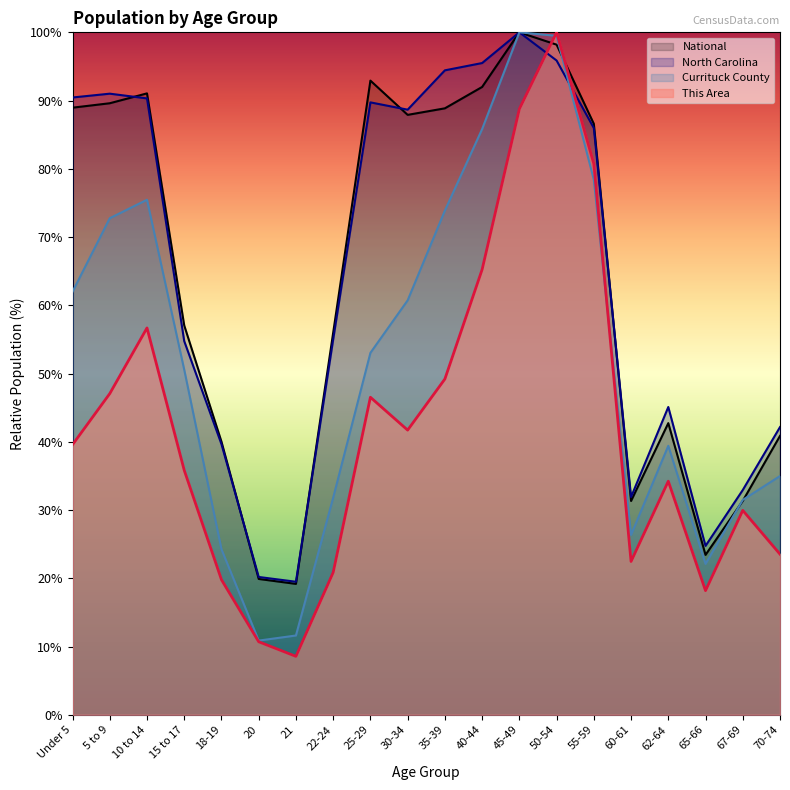

How many intersections are there between North Carolina and Currituck County?

1